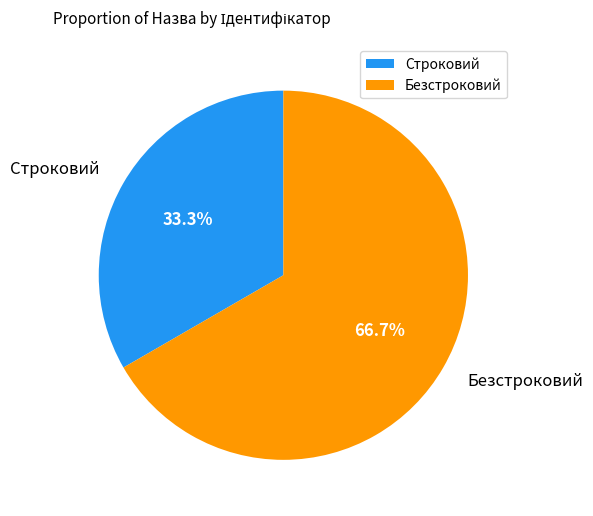

To the nearest percent, what is the difference between the Безстроковий and Строковий slice percentages?

33%